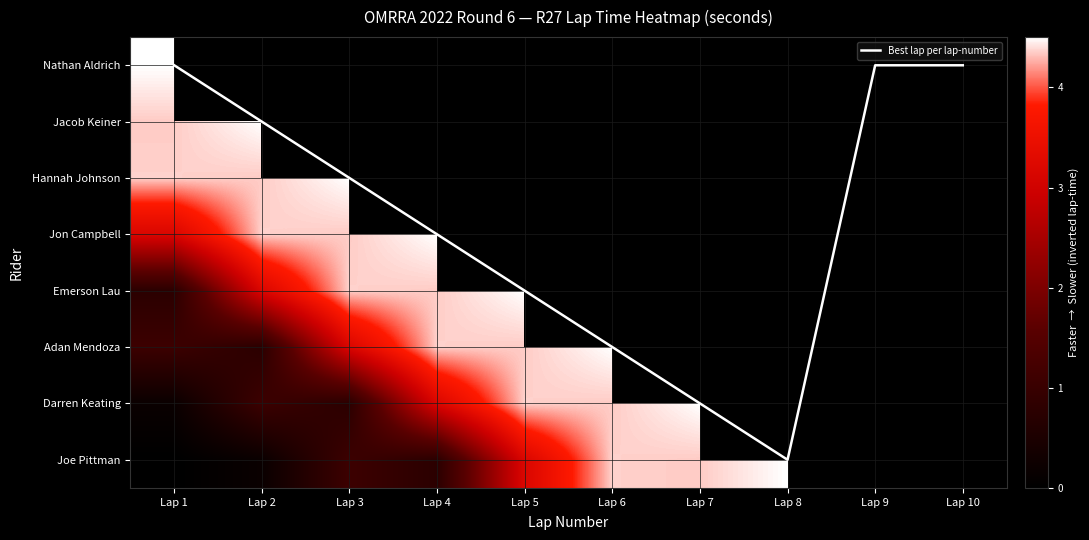

Which series has the widest spread of values?

Best lap per lap-number